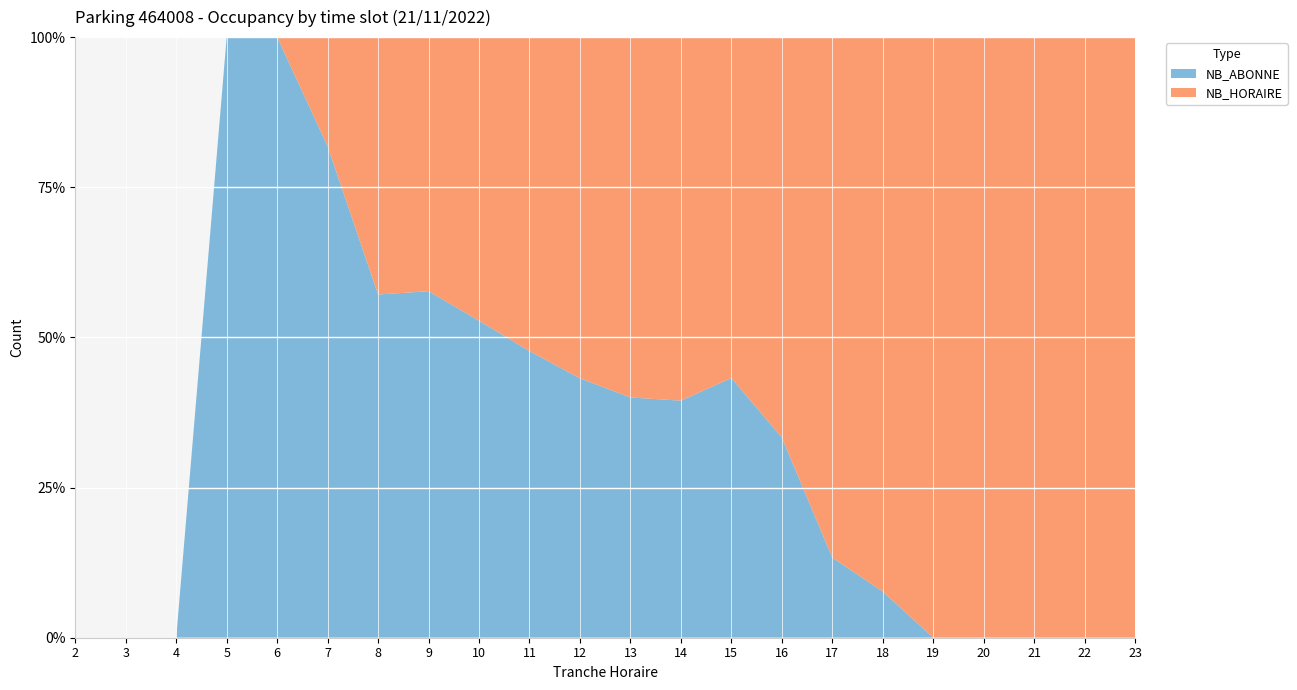

Reading left to right, extract all data points from this chart.

NB_ABONNE: 2=0	3=0	4=0	5=3	6=6	7=9	8=12	9=15	10=19	11=21	12=19	13=16	14=15	15=16	16=8	17=2	18=1	19=0	20=0	21=0	22=0	23=0
NB_HORAIRE: 2=0	3=0	4=0	5=0	6=0	7=2	8=9	9=11	10=17	11=23	12=25	13=24	14=23	15=21	16=16	17=13	18=12	19=10	20=11	21=11	22=10	23=10